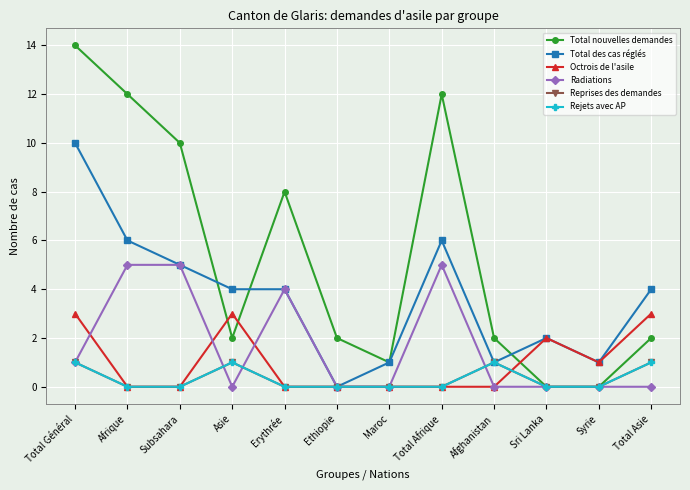

True or false: Octrois de l'asile and Rejets avec AP intersect in this chart.

True